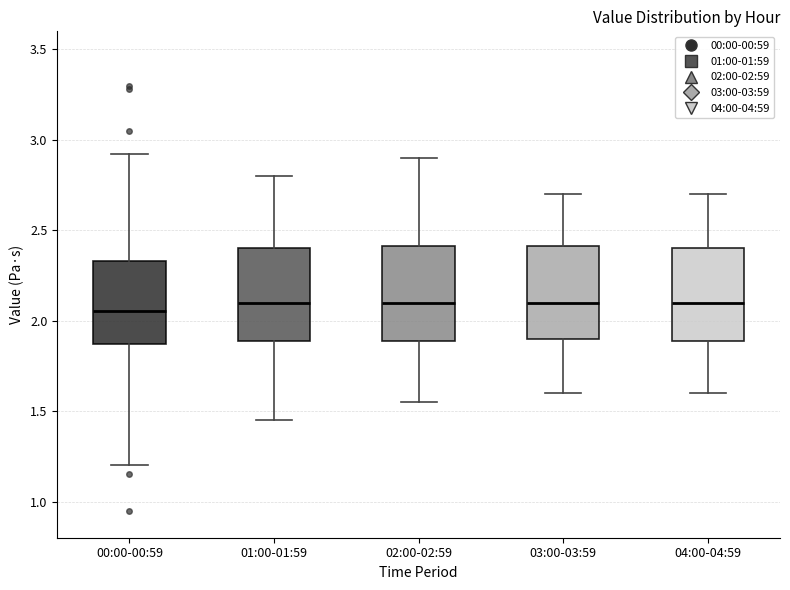

Reading left to right, read every box against the y-axis: the position of its median line, the range the box covers, and the ends of its whiskers. The values are not printed on the chart, so give them approximately, as read against the axis.

00:00-00:59: median 2.05, box 1.85 to 2.35, whiskers 1.20 to 2.90
01:00-01:59: median 2.10, box 1.90 to 2.40, whiskers 1.45 to 2.80
02:00-02:59: median 2.10, box 1.90 to 2.40, whiskers 1.55 to 2.90
03:00-03:59: median 2.10, box 1.90 to 2.40, whiskers 1.60 to 2.70
04:00-04:59: median 2.10, box 1.90 to 2.40, whiskers 1.60 to 2.70